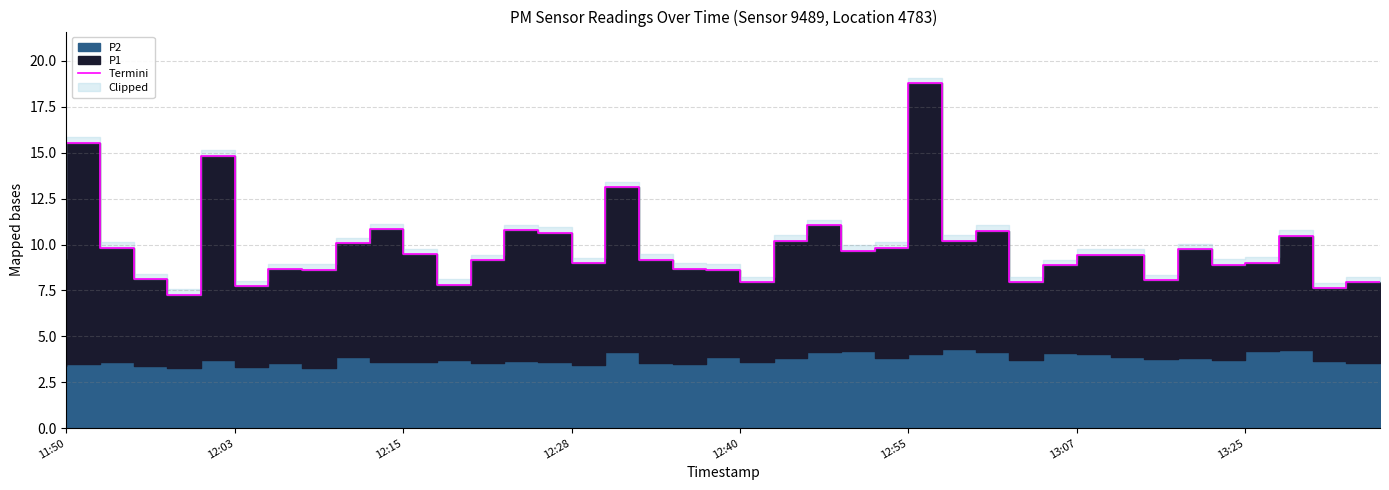

The value at 34 is 9.7. True or false?

True